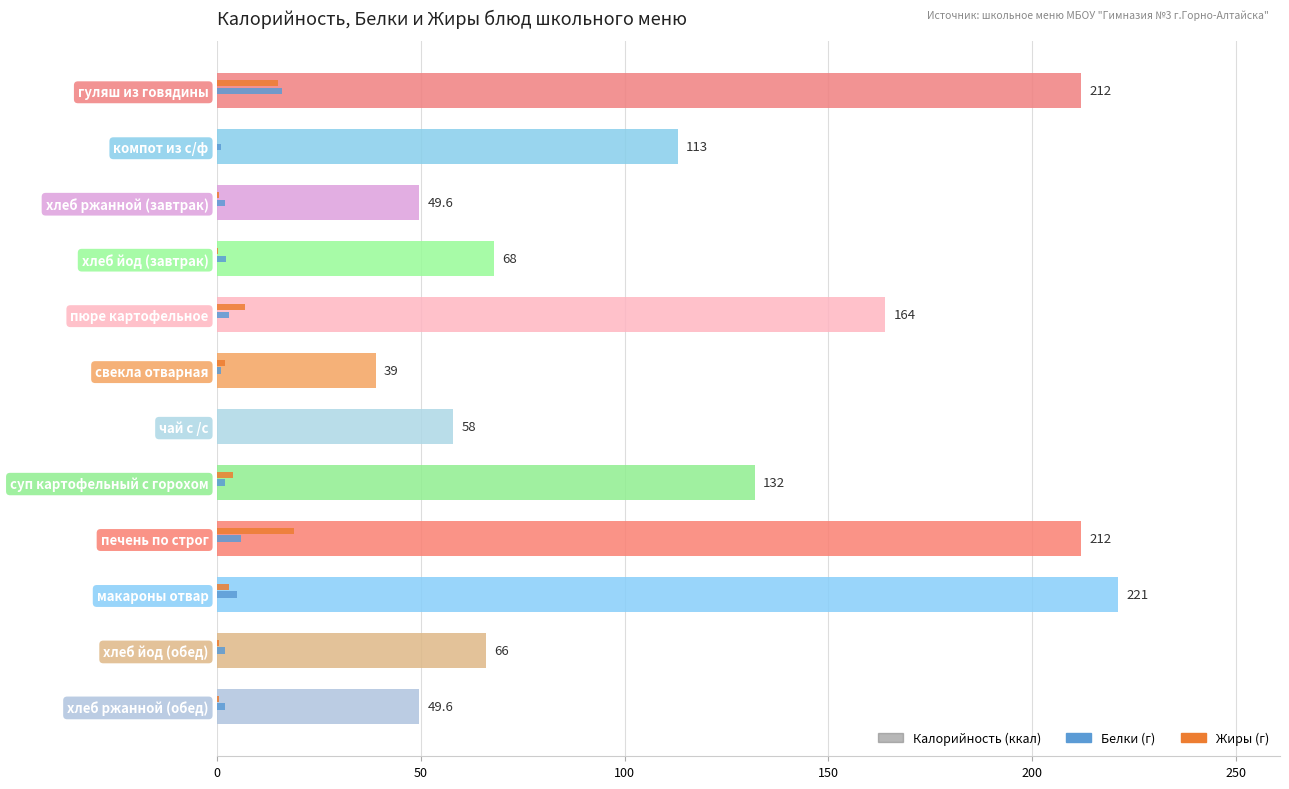

Count the number of data series in this chart.

3